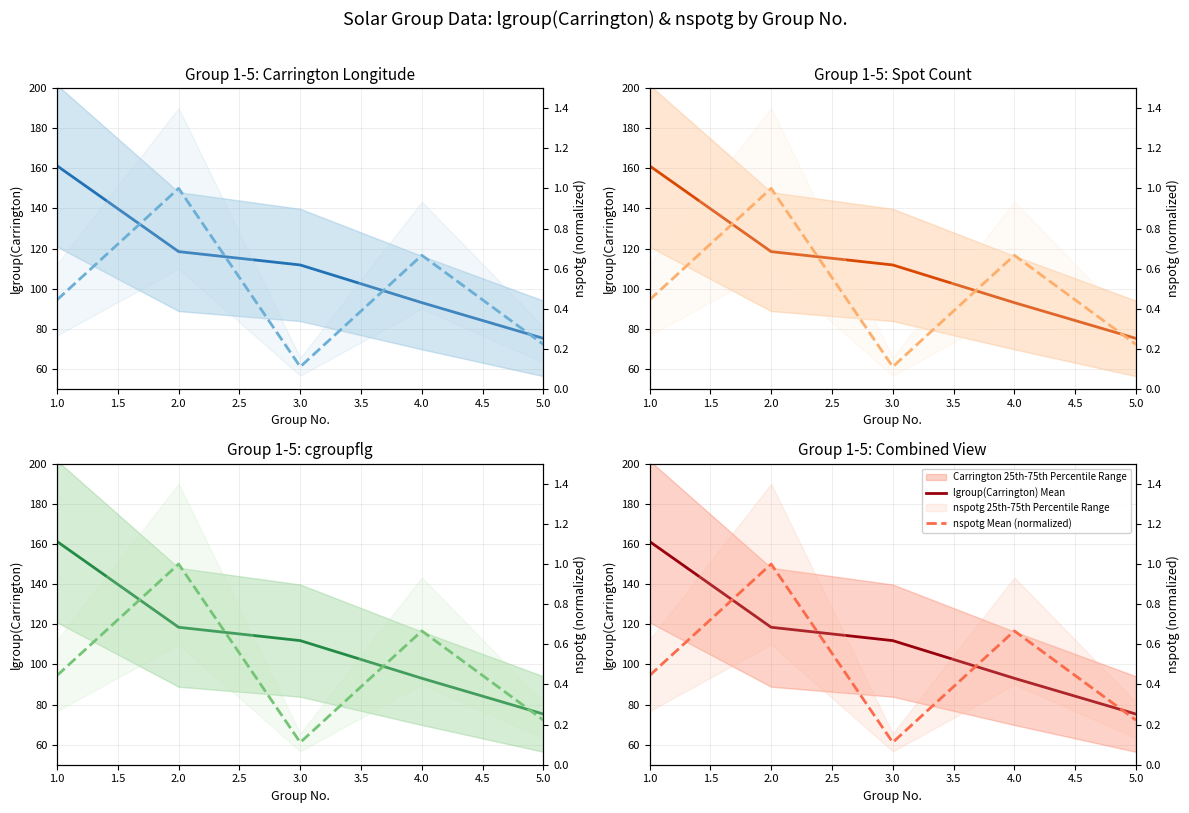

True or false: nspotg Mean (normalized) has a value of 0.6 at 2.0.

False